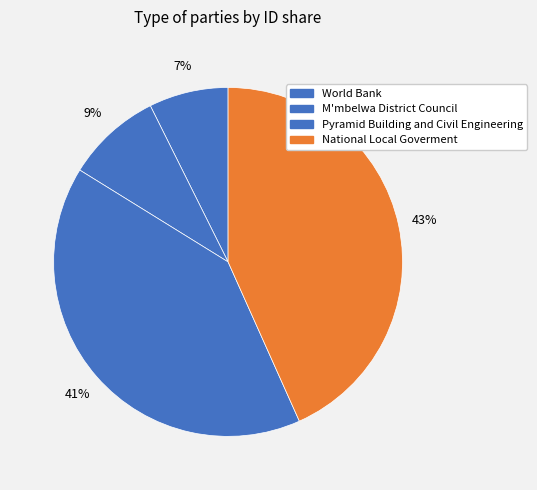

What percentage is the M'mbelwa District Council slice, to the nearest percent?

9%